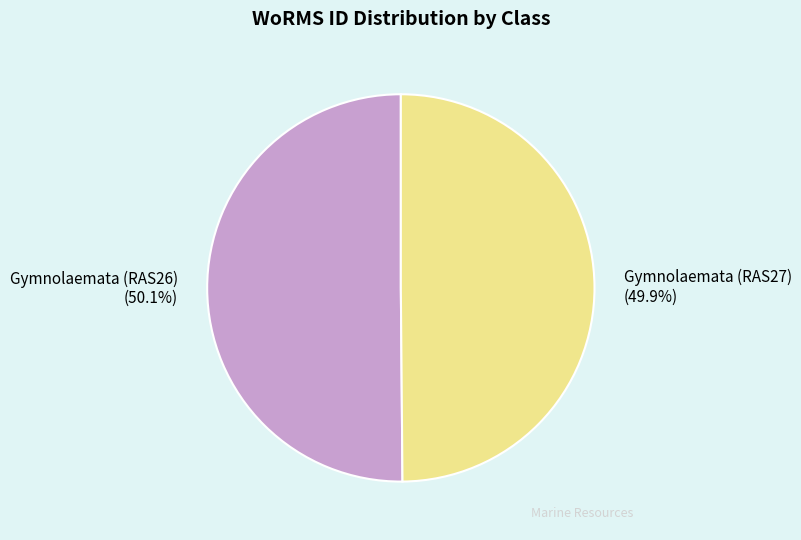

Is it true that Gymnolaemata (RAS26) is 57% of the pie?

False